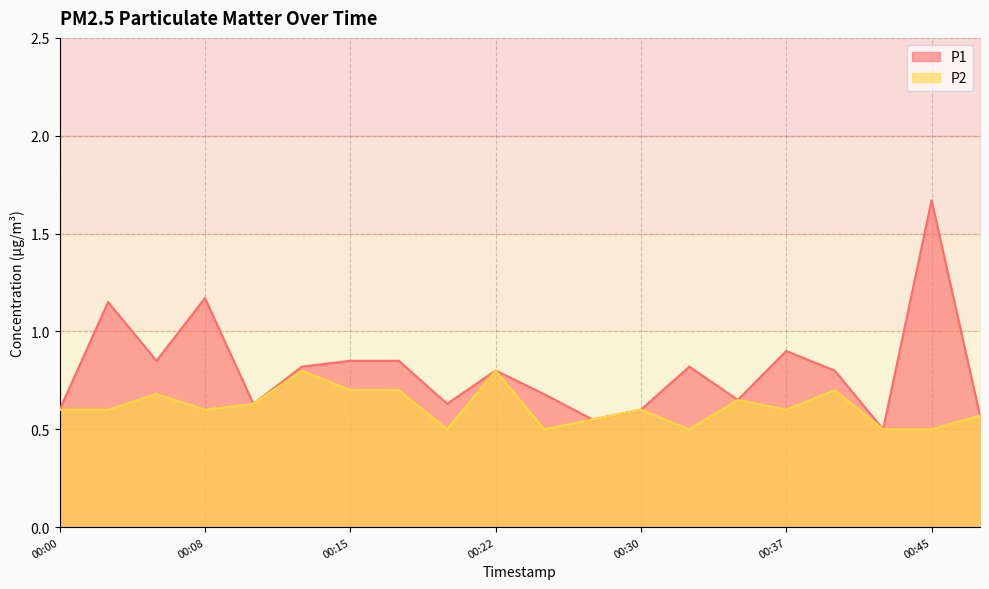

The value of P2 at 00:03 is 0.8. True or false?

False